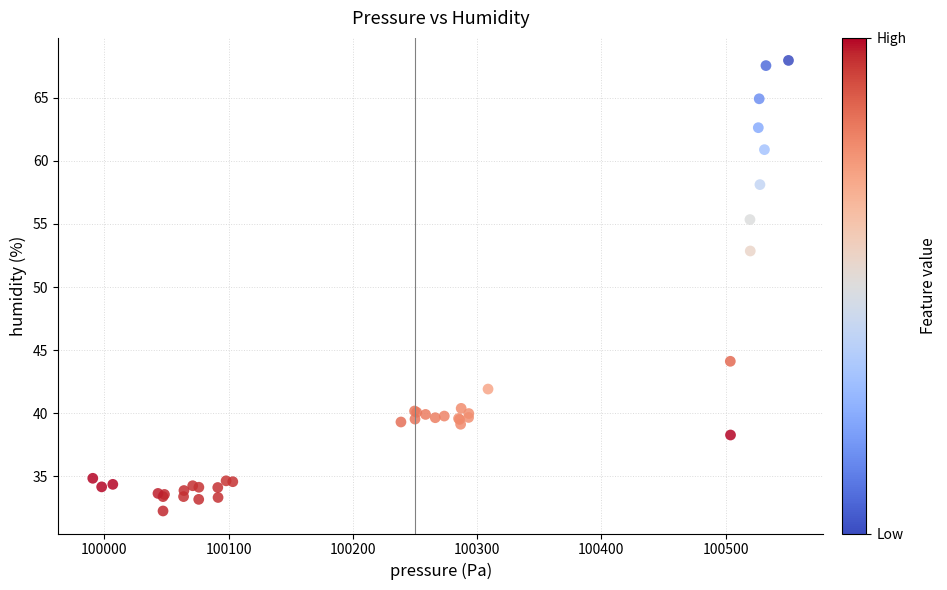

What Y value in the scatter plot is closest to 50?

52.9